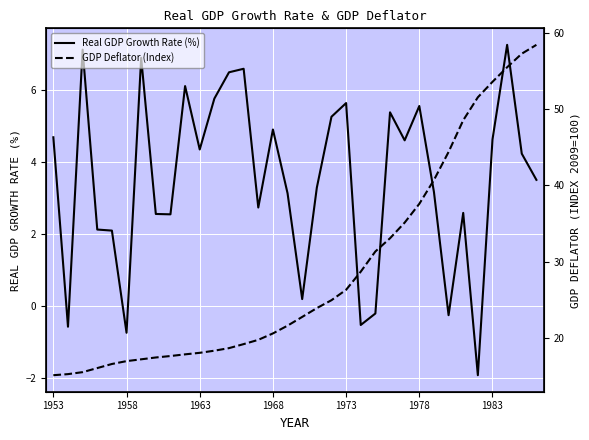

What is the highest value of the Real GDP Growth Rate (%) series?

7.3